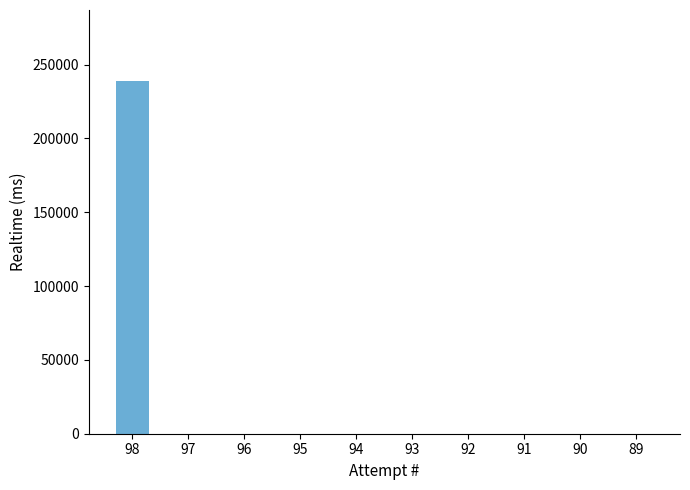

The value at 96 is 0. True or false?

True